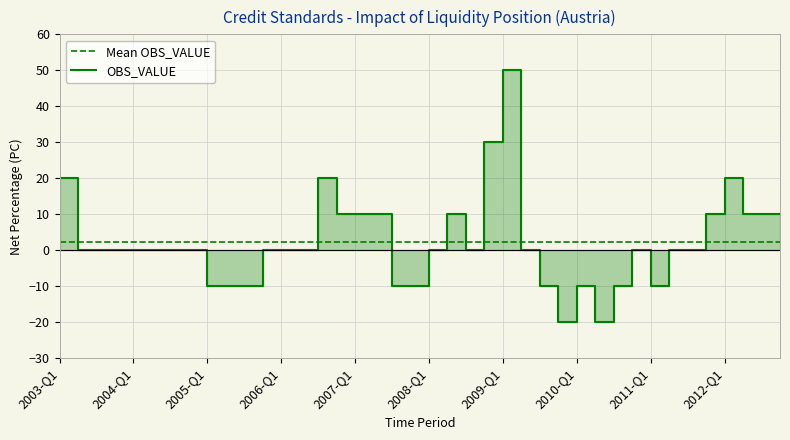

What position from the right is 2003-Q1?

40